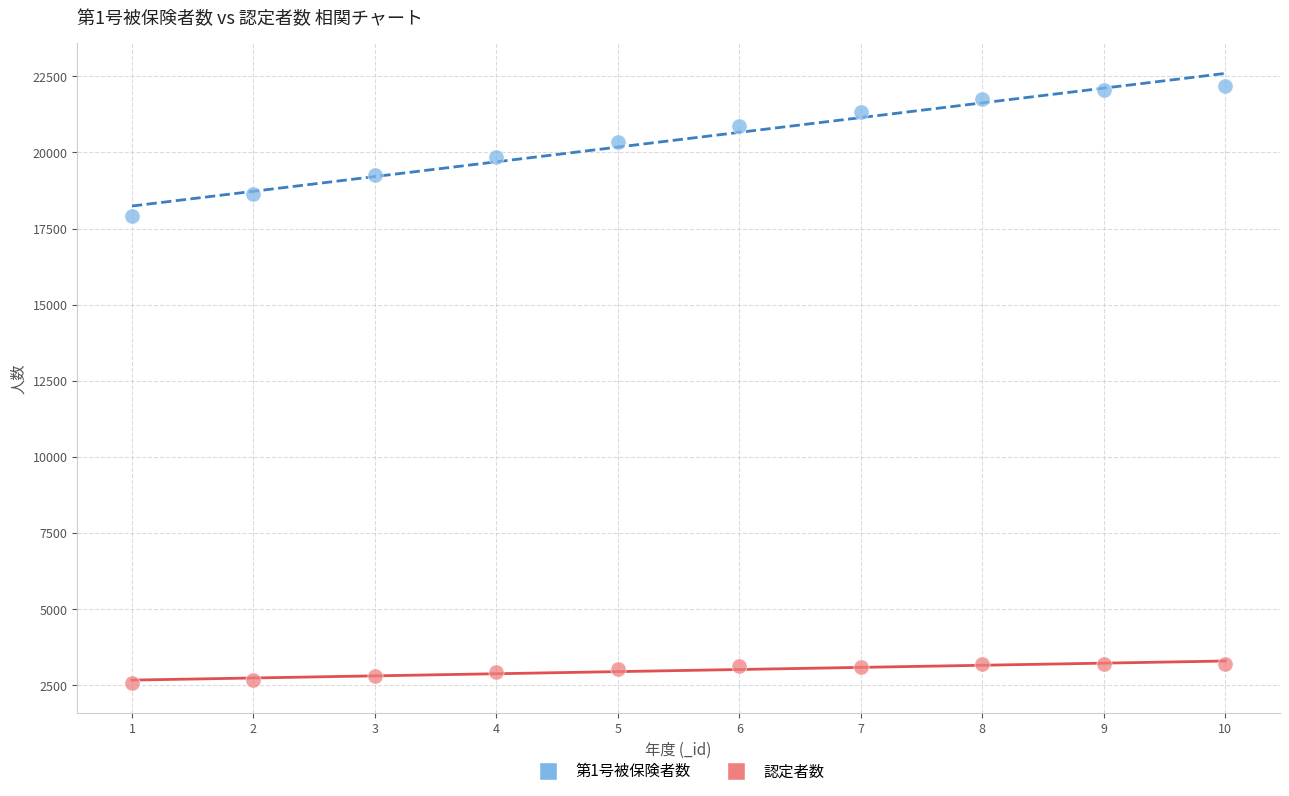

Which series contains the highest Y value?

第1号被保険者数